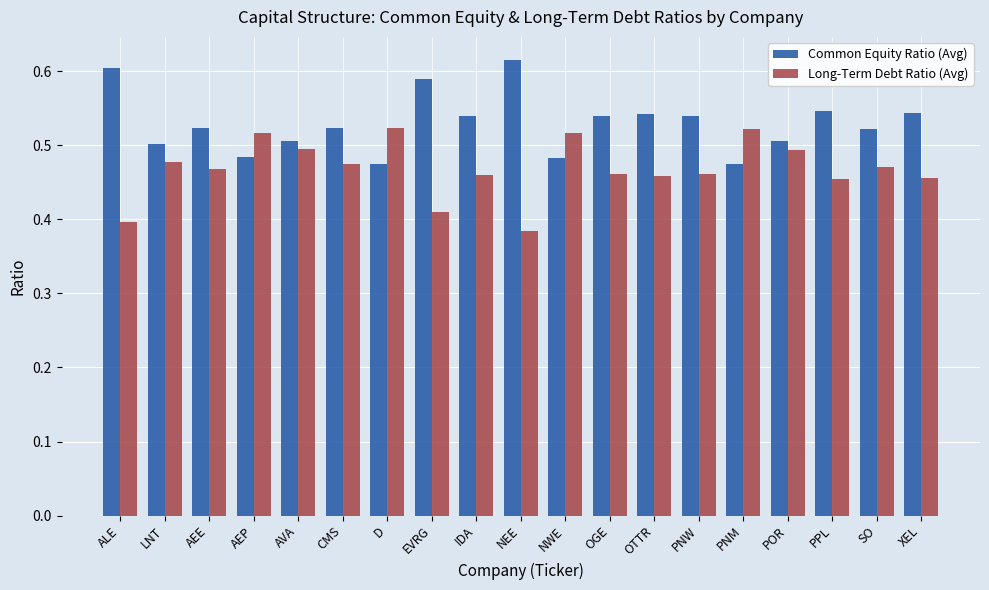

List the series in order of their overall mean, highest first.

Common Equity Ratio (Avg), Long-Term Debt Ratio (Avg)